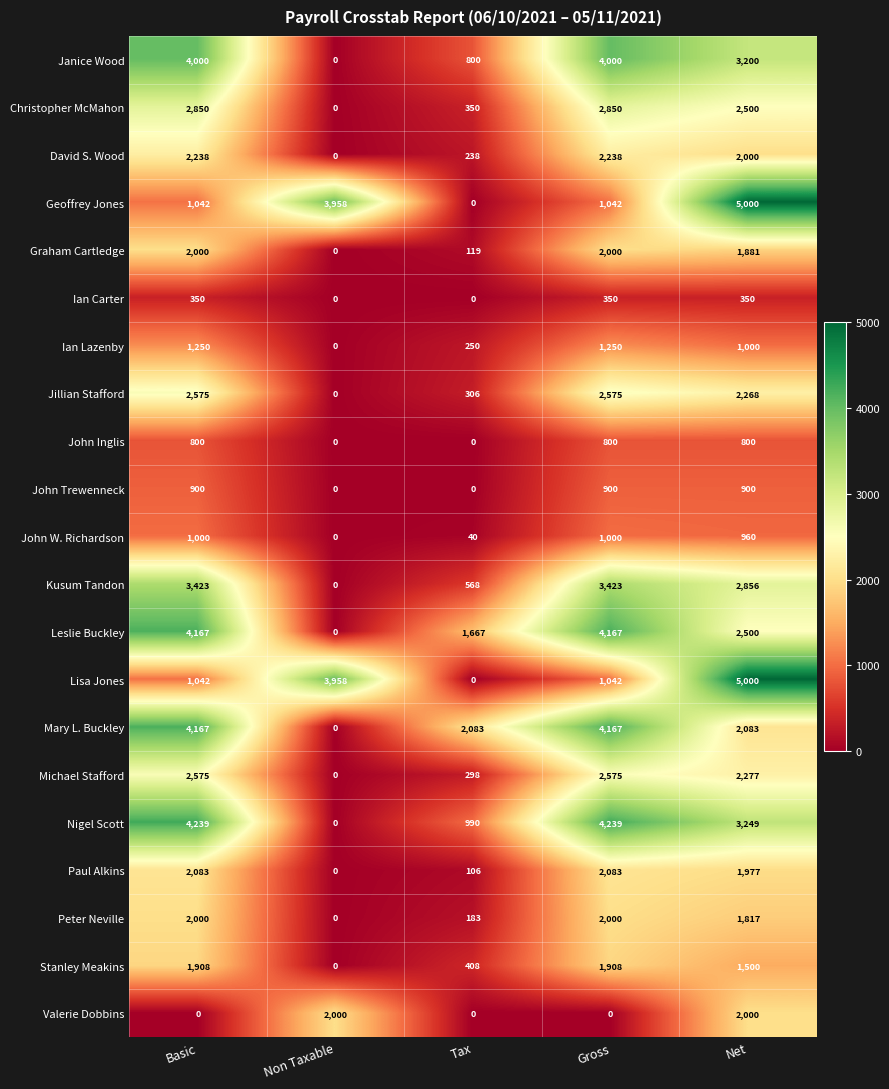

The Geoffrey Jones series shows 1042 at Basic. True or false?

True